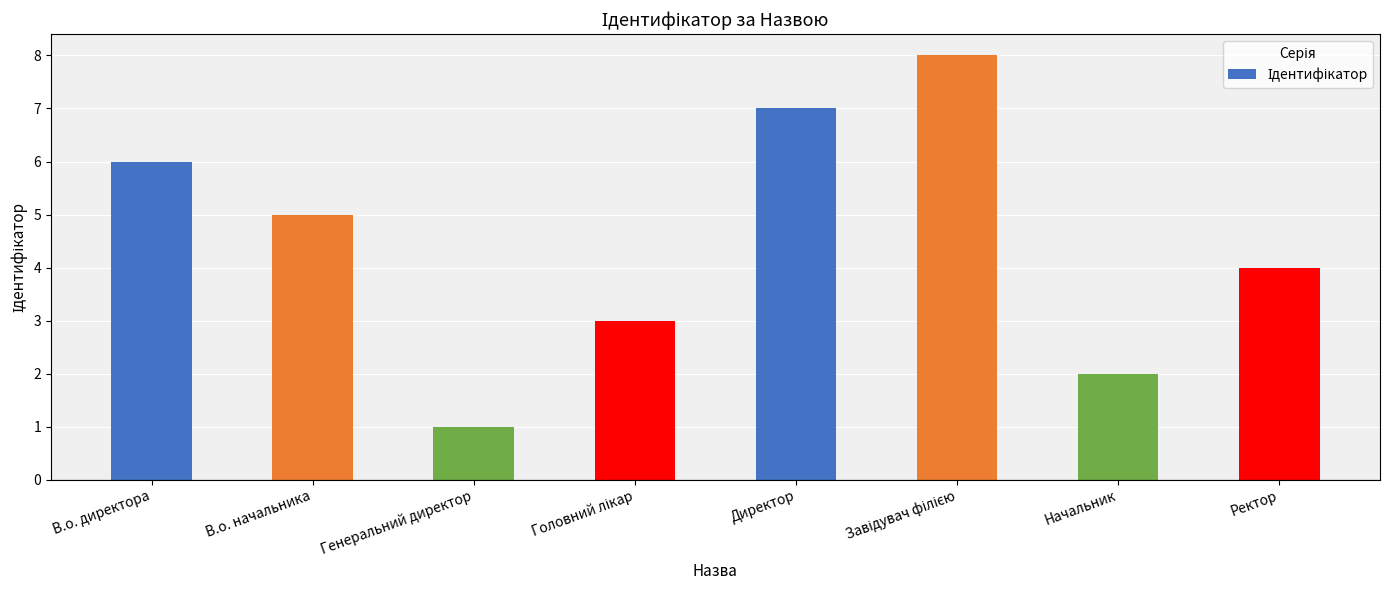

What is the change in value from Генеральний директор to Начальник?

+1